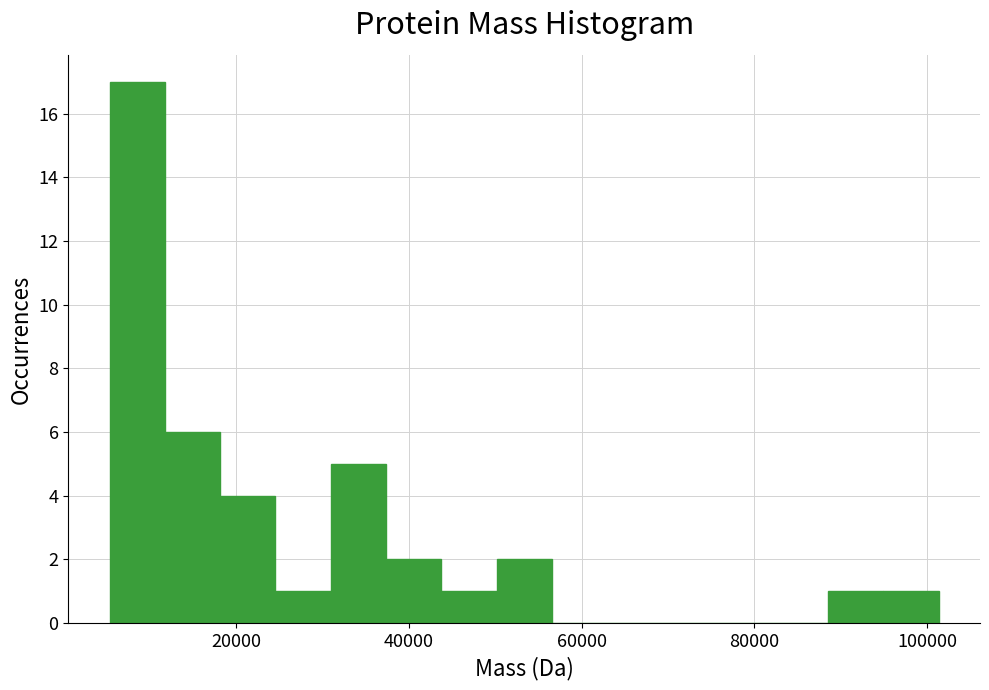

Around what value on the x-axis is the tallest bar? Give the approximate position of its centre, as read against the axis.

8000